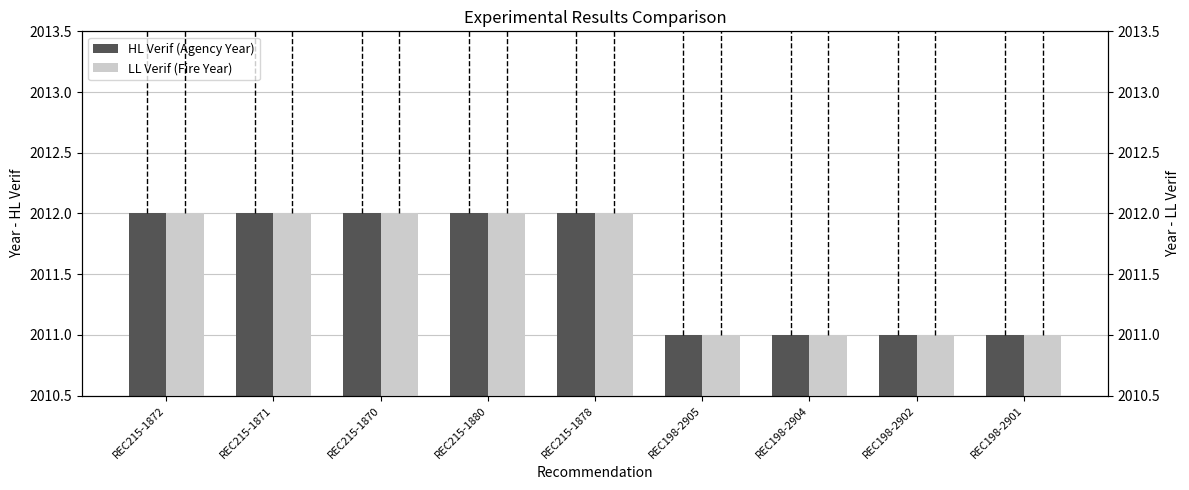

How many distinct data groups are displayed?

2